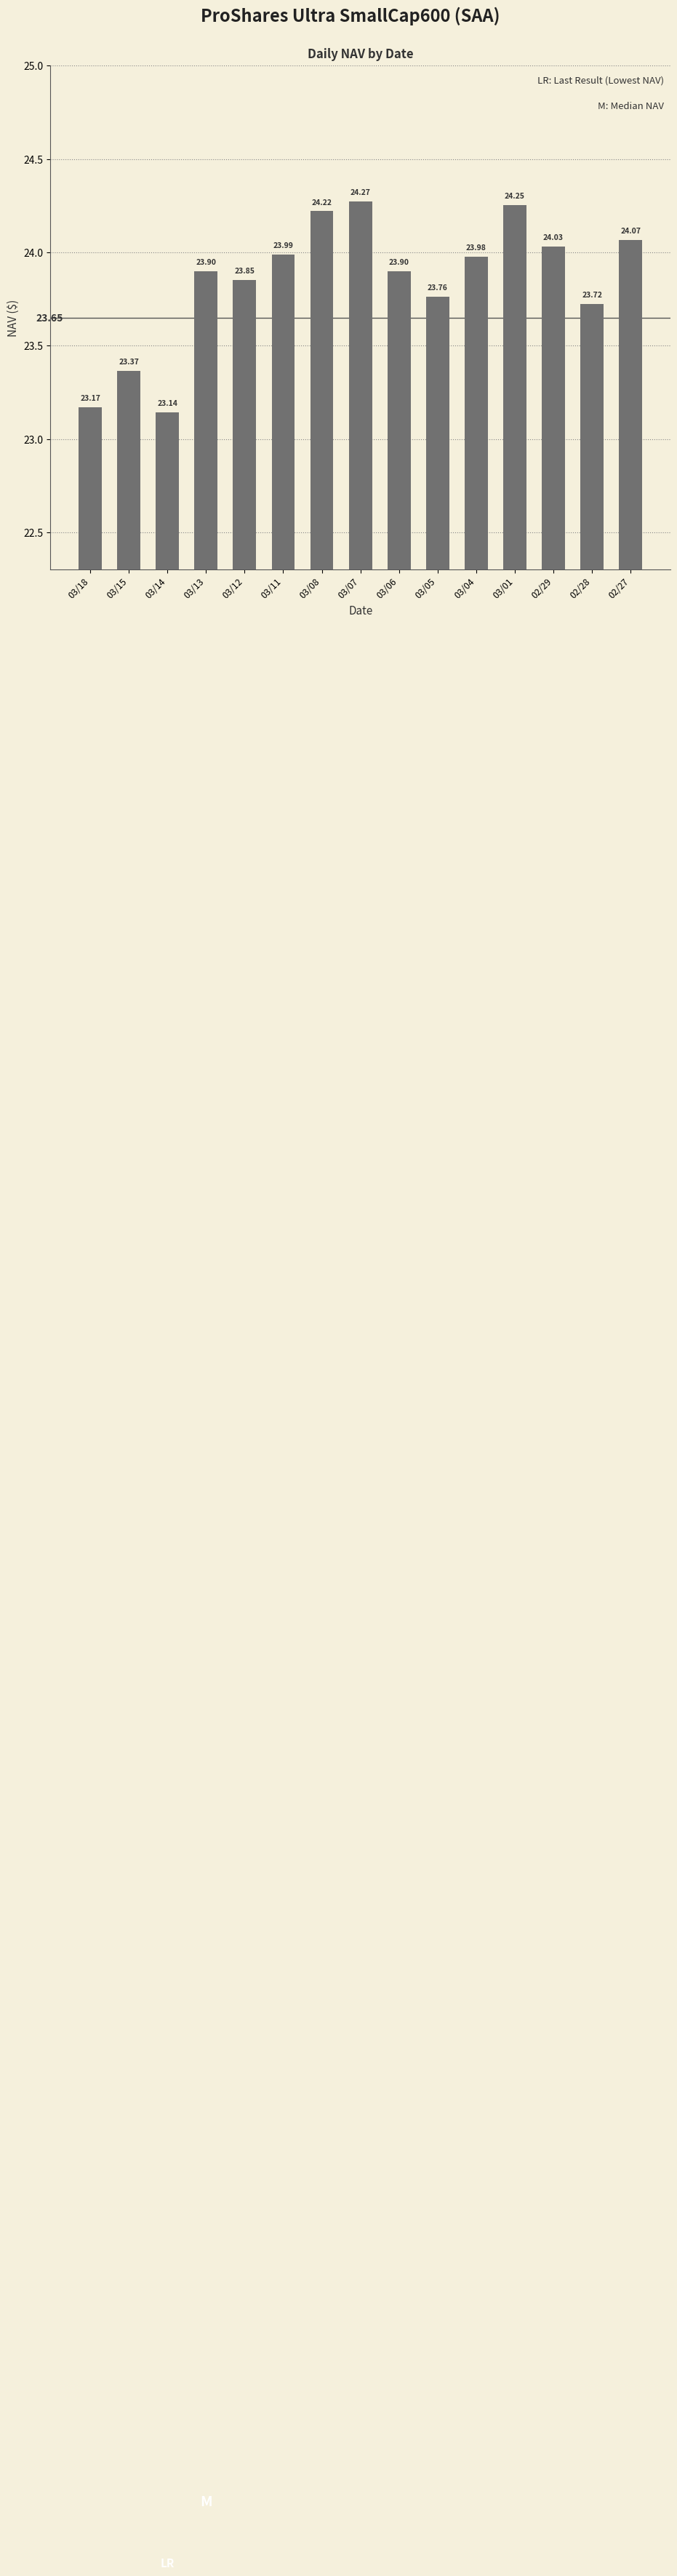

Is it true that the value at 03/08 is 33.6?

False